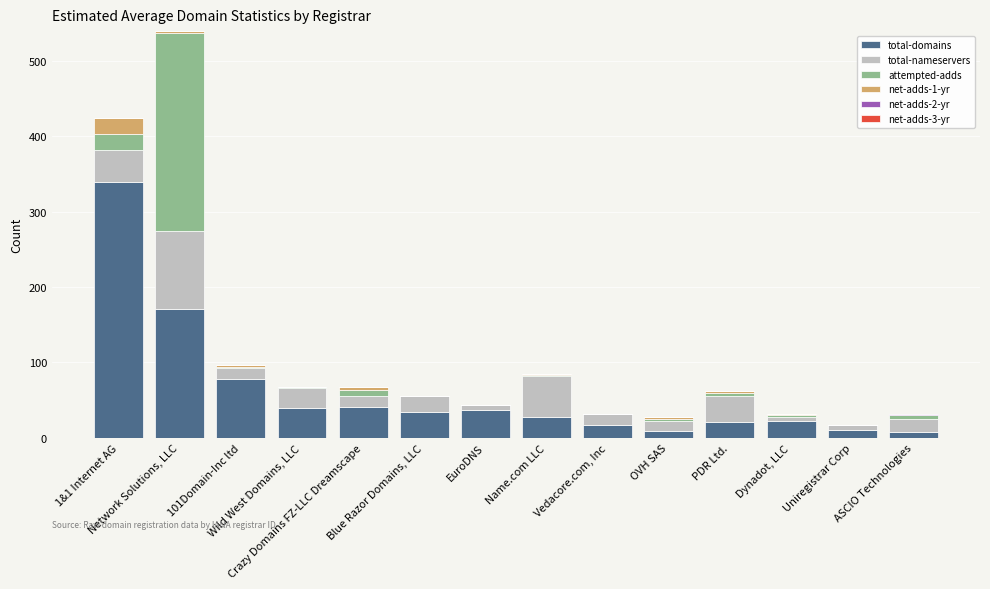

Which series has the largest range (max minus min)?

total-domains